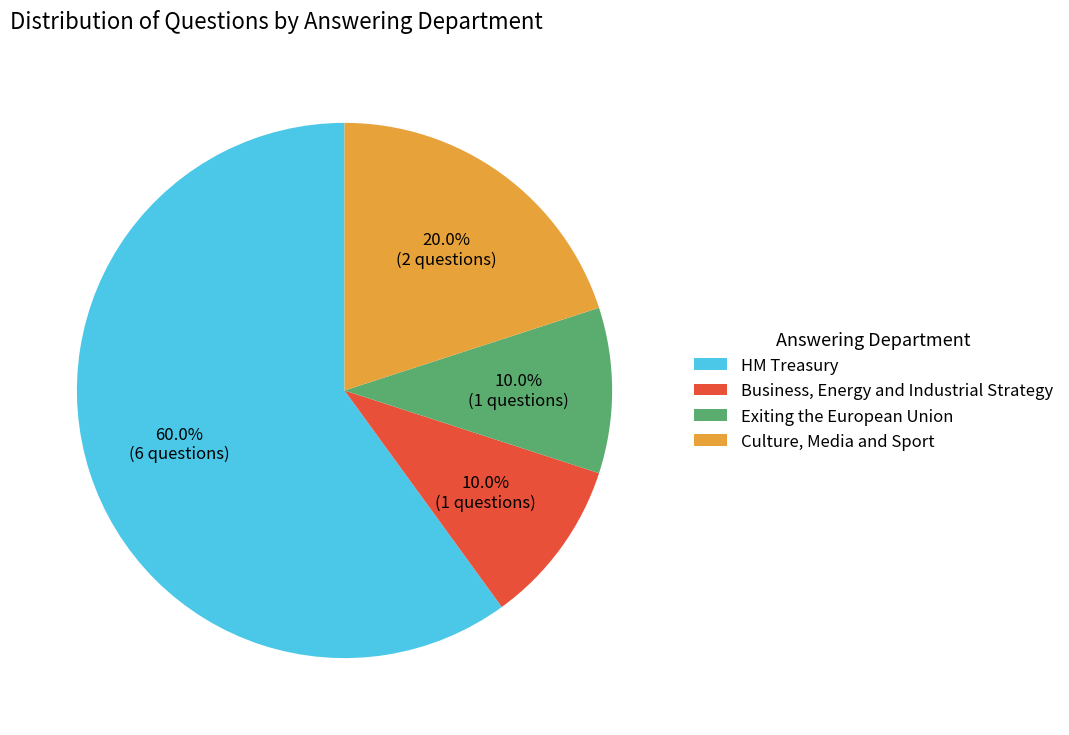

Which category has the biggest portion of the pie?

HM Treasury